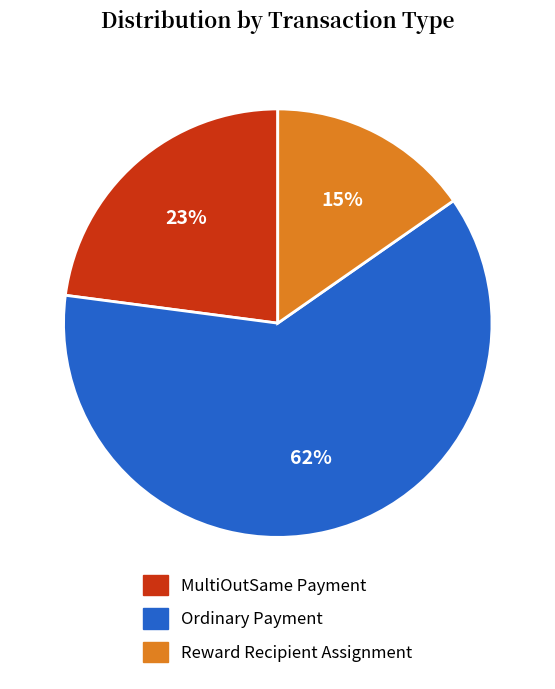

Is the sum of Ordinary Payment and MultiOutSame Payment greater than half?

Yes